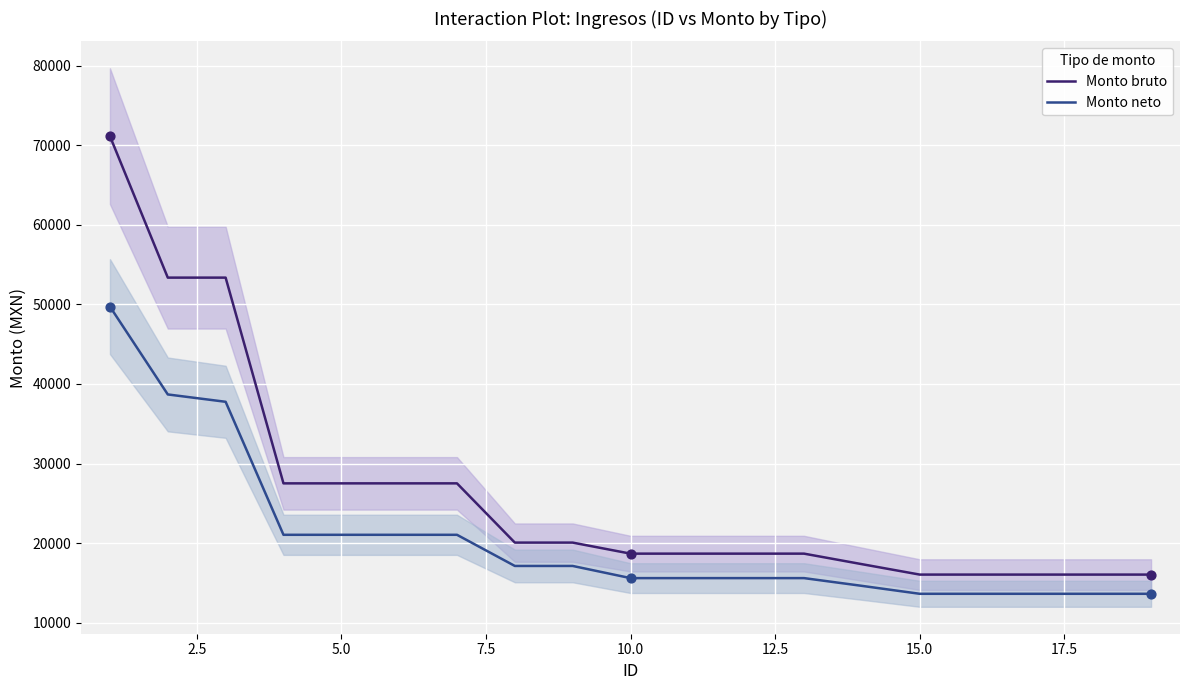

What is the maximum value for Monto neto?

49730.6